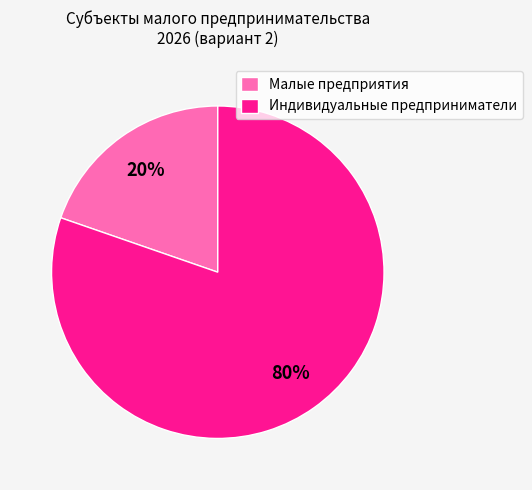

True or false: Малые предприятия accounts for 33% of the total.

False